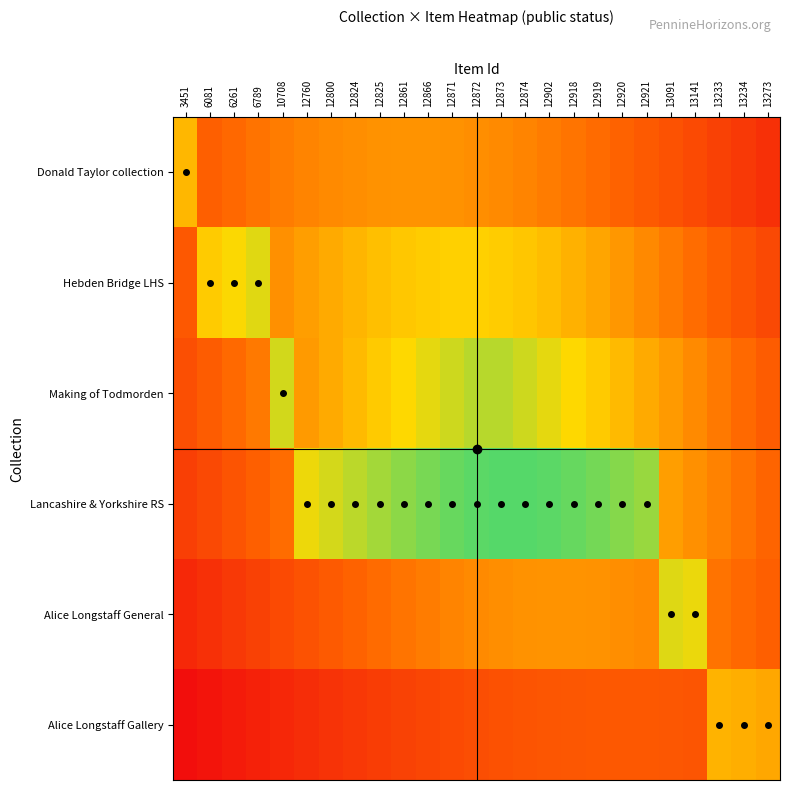

Reading right to left, extract all data points from this chart.

Donald Taylor collection: 13273=0.1	13234=0.2	13233=0.2	13141=0.2	13091=0.3	12921=0.3	12920=0.3	12919=0.3	12918=0.4	12902=0.4	12874=0.4	12873=0.4	12872=0.5	12871=0.5	12866=0.5	12861=0.5	12825=0.5	12824=0.5	12800=0.4	12760=0.4	10708=0.4	6789=0.4	6261=0.3	6081=0.3	3451=0.6
Hebden Bridge LHS: 13273=0.2	13234=0.3	13233=0.3	13141=0.4	13091=0.4	12921=0.4	12920=0.5	12919=0.5	12918=0.6	12902=0.6	12874=0.6	12873=0.6	12872=0.6	12871=0.6	12866=0.6	12861=0.6	12825=0.6	12824=0.6	12800=0.5	12760=0.5	10708=0.5	6789=0.7	6261=0.7	6081=0.6	3451=0.3
Making of Todmorden: 13273=0.3	13234=0.3	13233=0.4	13141=0.4	13091=0.5	12921=0.5	12920=0.6	12919=0.6	12918=0.7	12902=0.7	12874=0.7	12873=0.8	12872=0.8	12871=0.7	12866=0.7	12861=0.7	12825=0.6	12824=0.6	12800=0.5	12760=0.5	10708=0.7	6789=0.4	6261=0.3	6081=0.3	3451=0.3
Lancashire & Yorkshire RS: 13273=0.3	13234=0.4	13233=0.4	13141=0.5	13091=0.5	12921=0.8	12920=0.9	12919=0.9	12918=0.9	12902=0.9	12874=0.9	12873=0.9	12872=0.9	12871=0.9	12866=0.9	12861=0.9	12825=0.8	12824=0.8	12800=0.7	12760=0.7	10708=0.4	6789=0.3	6261=0.3	6081=0.2	3451=0.2
Alice Longstaff General: 13273=0.3	13234=0.3	13233=0.4	13141=0.7	13091=0.7	12921=0.4	12920=0.5	12919=0.5	12918=0.5	12902=0.5	12874=0.5	12873=0.5	12872=0.4	12871=0.4	12866=0.4	12861=0.4	12825=0.3	12824=0.3	12800=0.3	12760=0.3	10708=0.2	6789=0.2	6261=0.2	6081=0.1	3451=0.1
Alice Longstaff Gallery: 13273=0.5	13234=0.5	13233=0.6	13141=0.3	13091=0.3	12921=0.3	12920=0.3	12919=0.3	12918=0.3	12902=0.3	12874=0.3	12873=0.3	12872=0.2	12871=0.2	12866=0.2	12861=0.2	12825=0.2	12824=0.2	12800=0.1	12760=0.1	10708=0.1	6789=0.1	6261=0.1	6081=0.0	3451=0.0